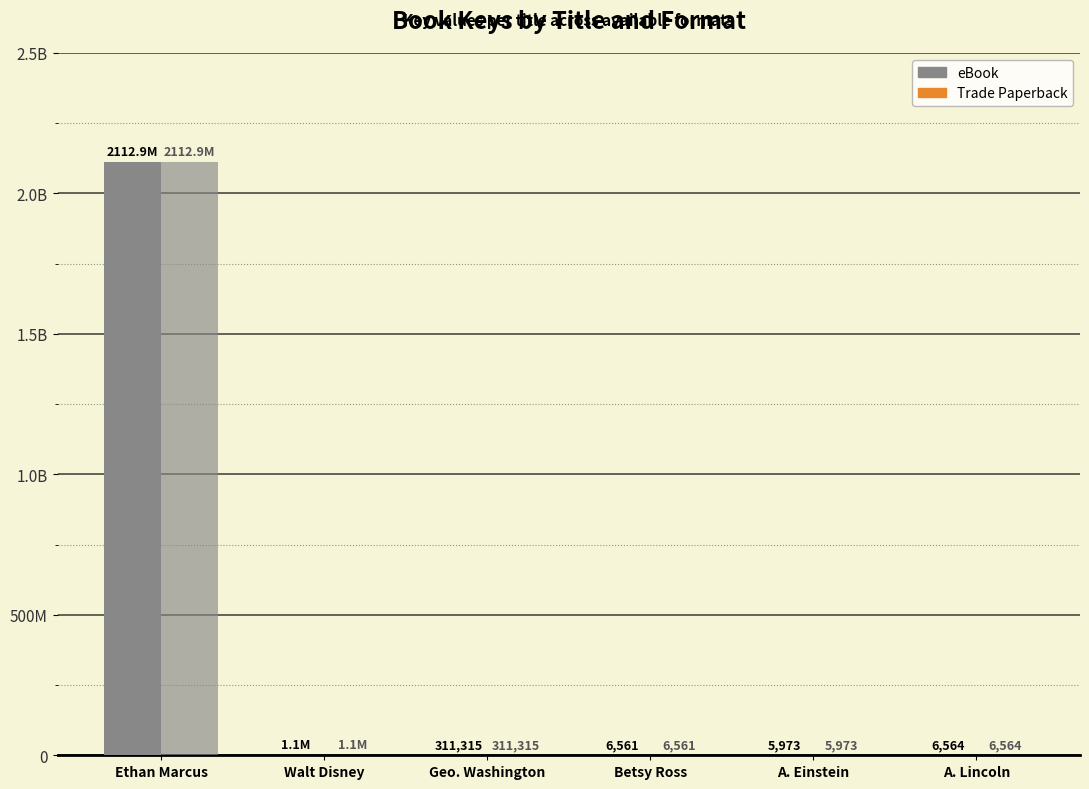

Does the chart contain stacked bars?

No